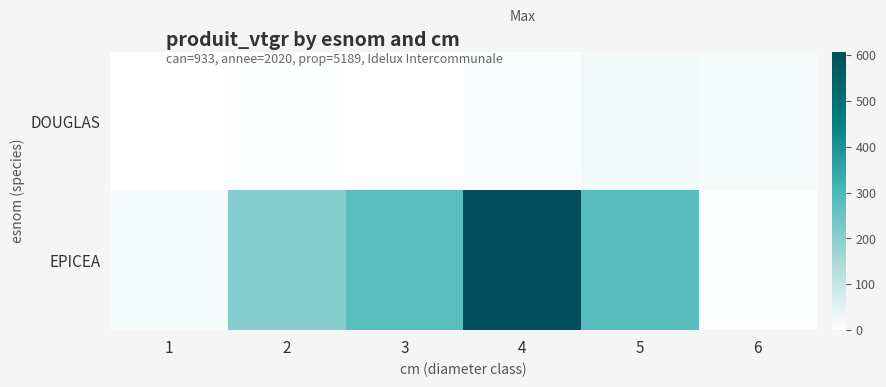

Reading left to right, transcribe all the data shown in this chart.

DOUGLAS: 1=0.4	2=3.2	3=2.2	4=8.6	5=22.9	6=17.4
EPICEA: 1=18.4	2=206.8	3=275.5	4=607.2	5=281.1	6=6.6